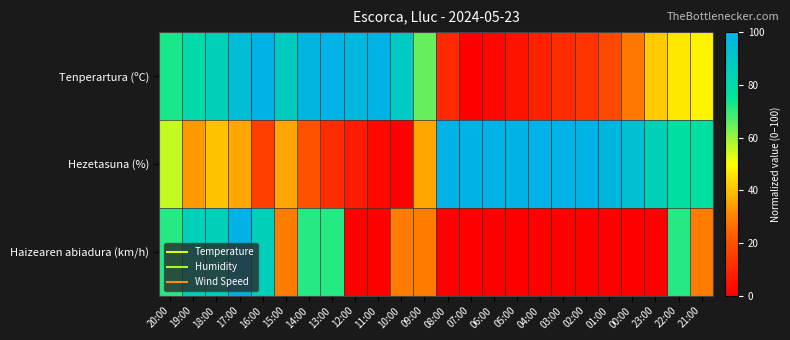

Reading left to right, list all the values displayed in this chart.

Tenperartura (ºC): 20:00=72.6	19:00=80.2	18:00=85.8	17:00=95.3	16:00=100.0	15:00=87.7	14:00=98.1	13:00=100.0	12:00=97.2	11:00=100.0	10:00=88.7	09:00=65.1	08:00=10.4	07:00=0.0	06:00=1.9	05:00=4.7	04:00=8.5	03:00=11.3	02:00=13.2	01:00=17.9	00:00=28.3	23:00=41.5	22:00=46.2	21:00=48.1
Hezetasuna (%): 20:00=55.6	19:00=33.3	18:00=40.0	17:00=35.6	16:00=15.6	15:00=35.6	14:00=20.0	13:00=11.1	12:00=6.7	11:00=2.2	10:00=0.0	09:00=35.6	08:00=100.0	07:00=100.0	06:00=100.0	05:00=100.0	04:00=100.0	03:00=100.0	02:00=100.0	01:00=97.8	00:00=93.3	23:00=84.4	22:00=77.8	21:00=77.8
Haizearen abiadura (km/h): 20:00=71.4	19:00=85.7	18:00=85.7	17:00=100.0	16:00=85.7	15:00=28.6	14:00=71.4	13:00=71.4	12:00=0.0	11:00=0.0	10:00=28.6	09:00=28.6	08:00=0.0	07:00=0.0	06:00=0.0	05:00=0.0	04:00=0.0	03:00=0.0	02:00=0.0	01:00=0.0	00:00=0.0	23:00=0.0	22:00=71.4	21:00=28.6